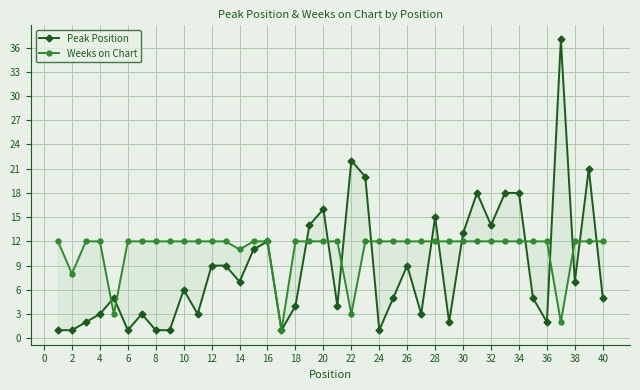

Reading left to right, extract all data points from this chart.

Peak Position: 1	1	2	3	5	1	3	1	1	6	3	9	9	7	11	12	1	4	14	16	4	22	20	1	5	9	3	15	2	13	18	14	18	18	5	2	37	7	21	5
Weeks on Chart: 12	8	12	12	3	12	12	12	12	12	12	12	12	11	12	12	1	12	12	12	12	3	12	12	12	12	12	12	12	12	12	12	12	12	12	12	2	12	12	12